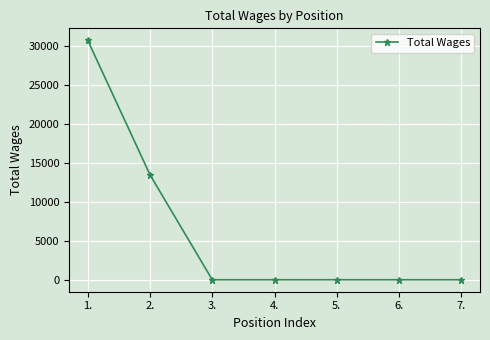

What is the difference between the second highest and second lowest values?

13494